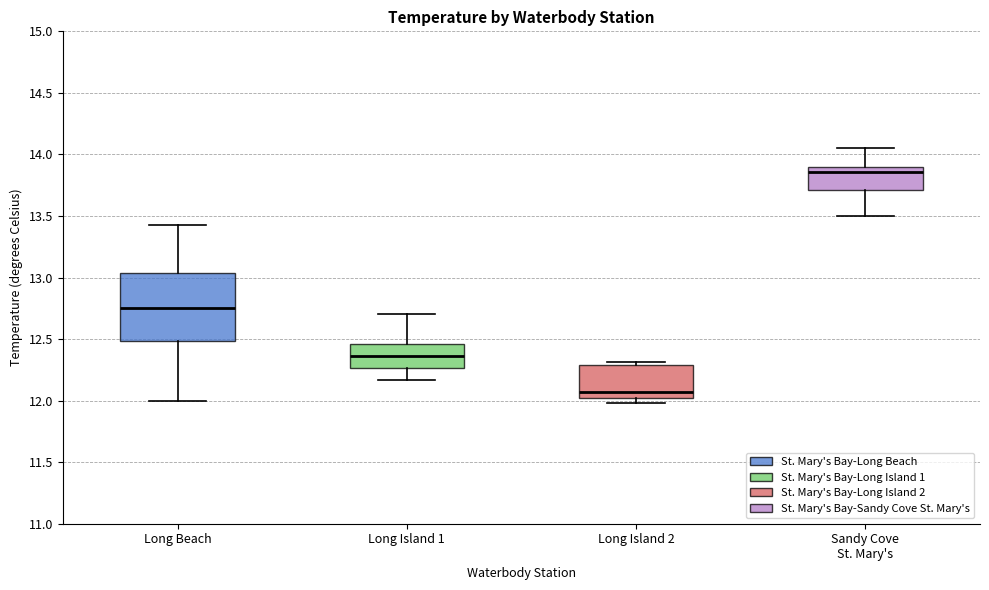

Which box has the lowest median line?

Long Island 2